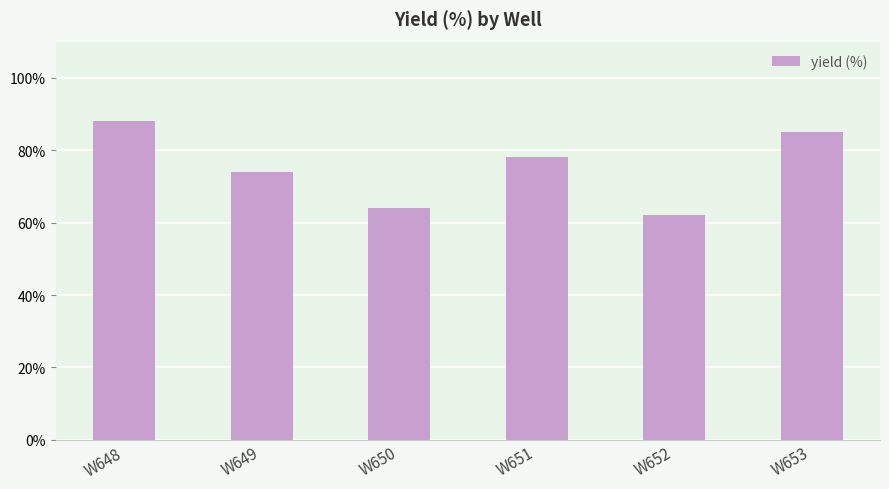

What is the sum of the values at W649 and W653?

159